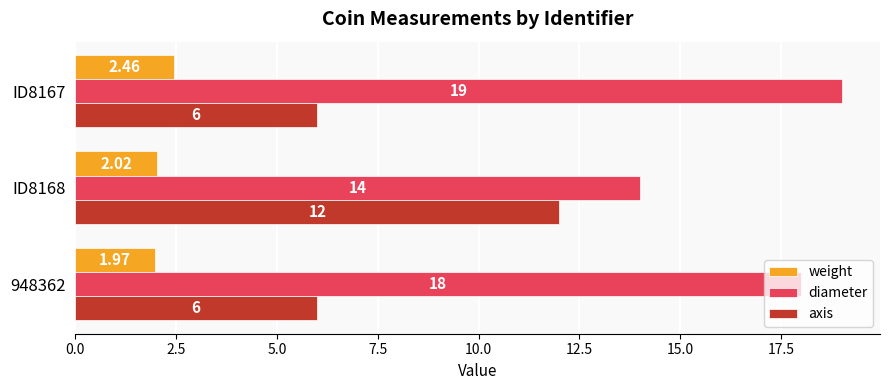

What is the difference between the maximum and minimum values in the axis series?

6.0